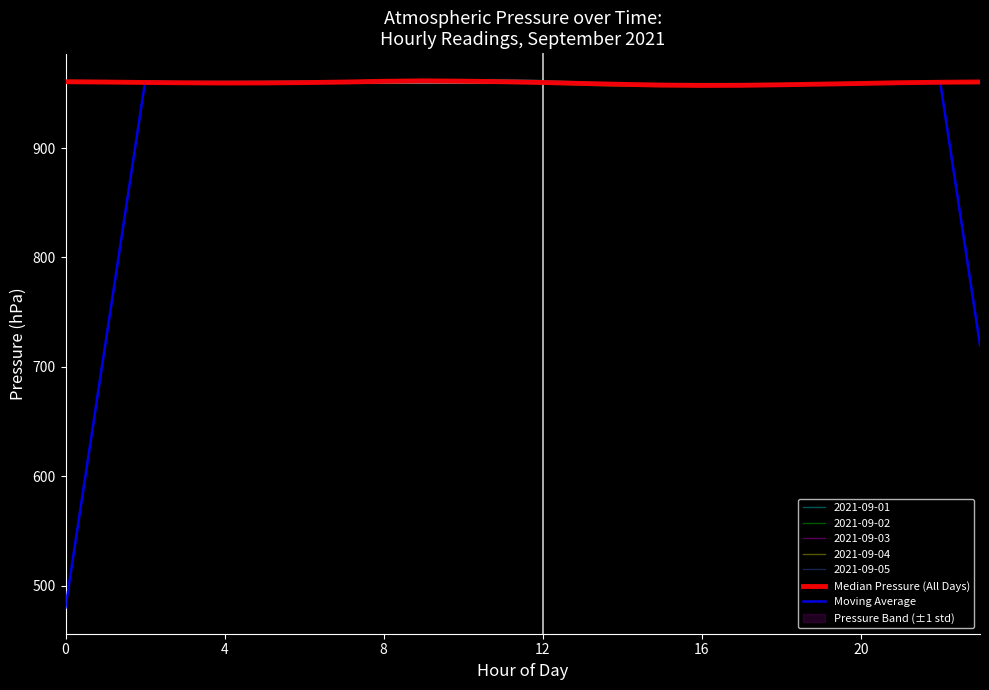

What is the highest value of the 2021-09-02 series?

961.6